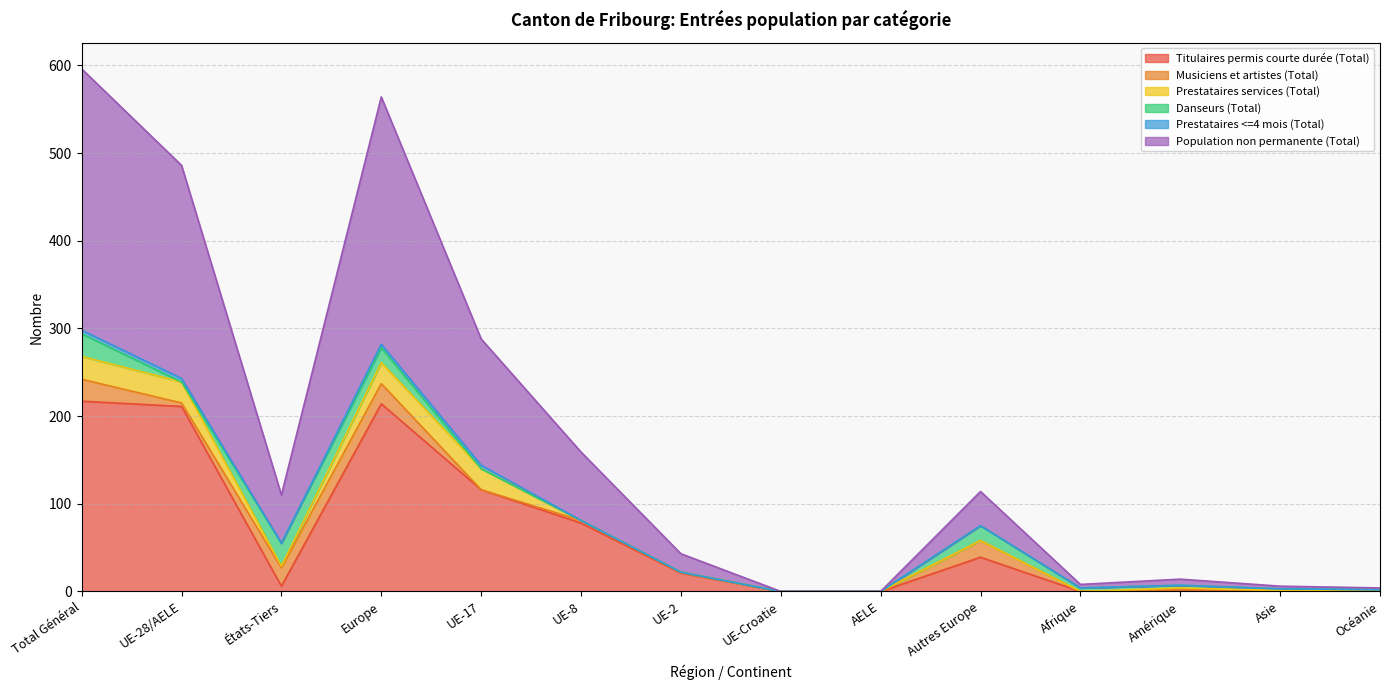

What is the greatest value displayed?

298